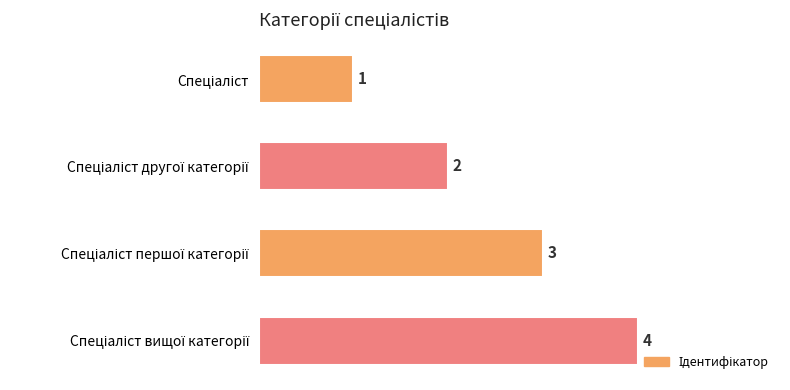

How many bars are there in total?

4